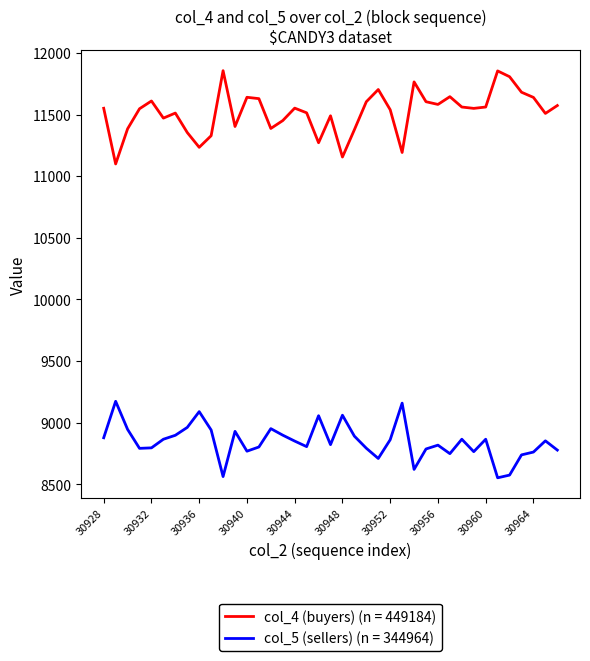

Which series has the largest total across all categories?

col_4 (buyers) (n = 449184)